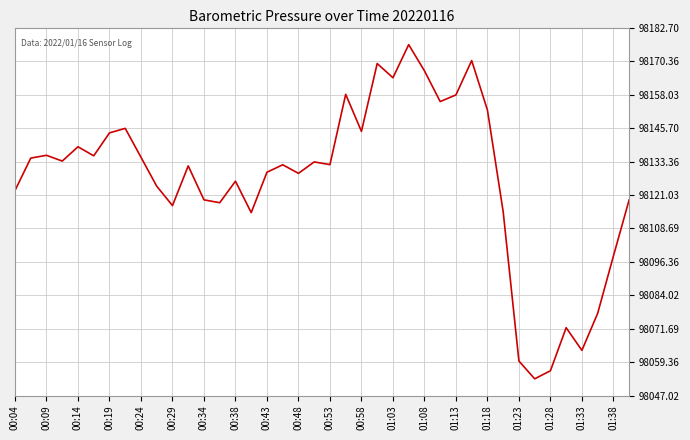

What is the minimum value shown in the chart?

98053.2